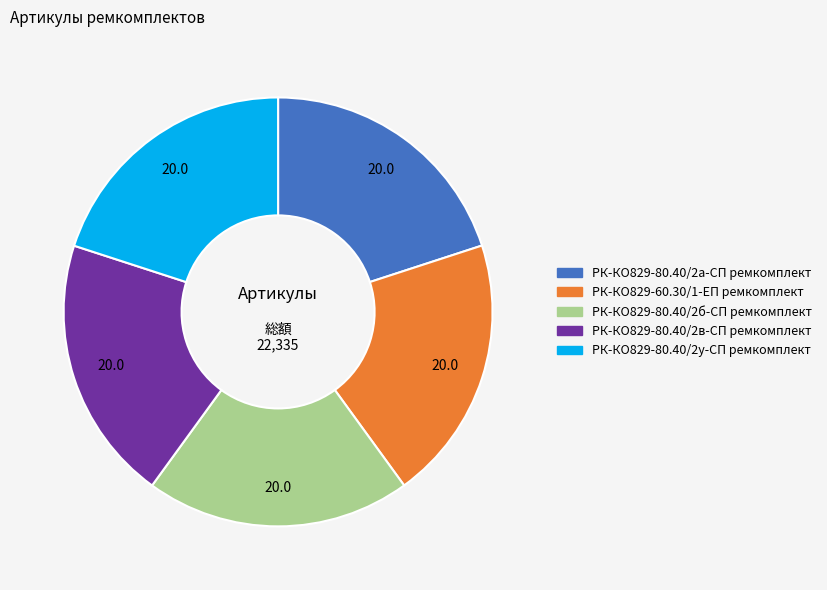

The РК-КО829-80.40/2у-СП ремкомплект slice represents 13% of the pie. True or false?

False